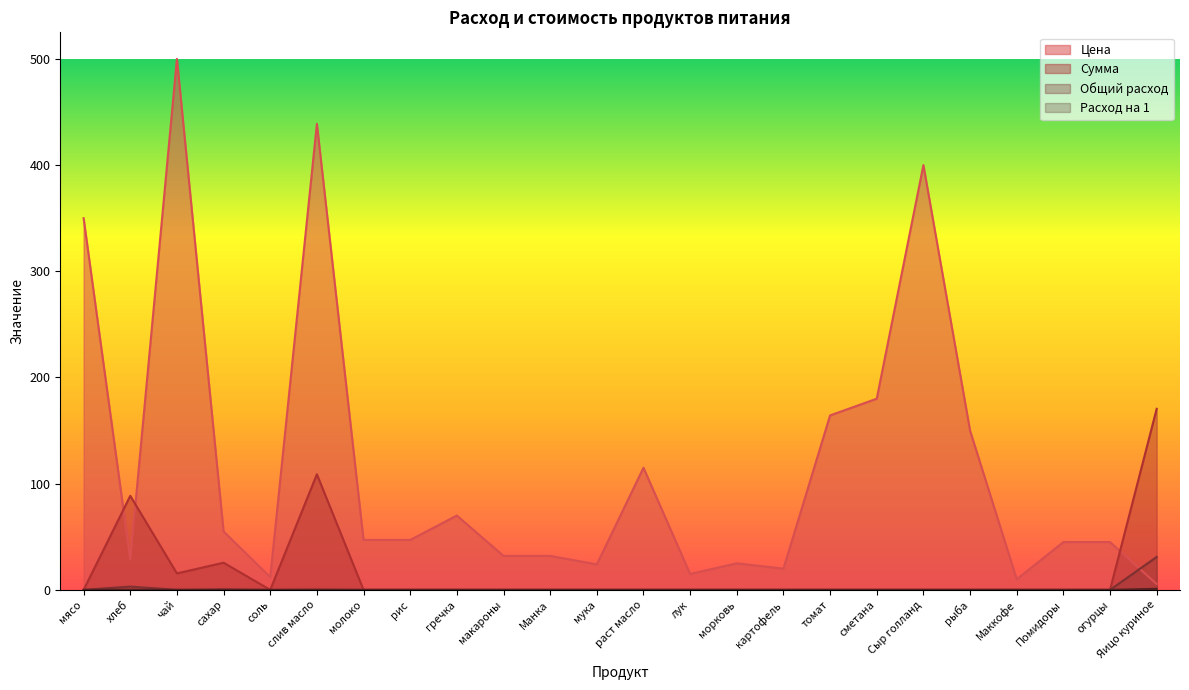

Where is the first local maximum for Сумма?

хлеб